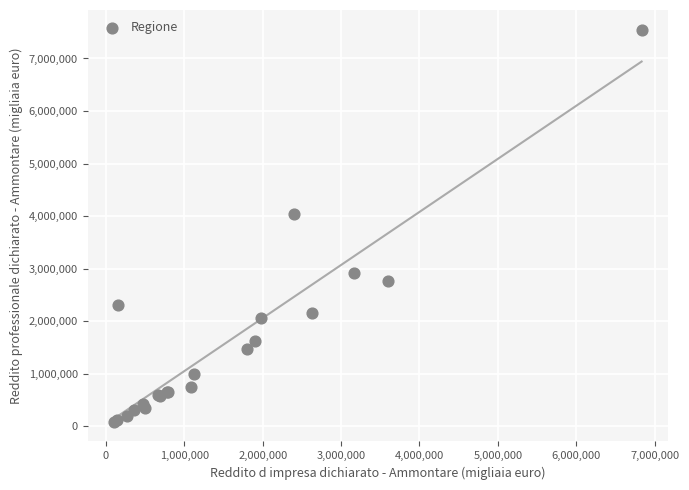

What Y value in the scatter plot is closest to 3819024?

4040032